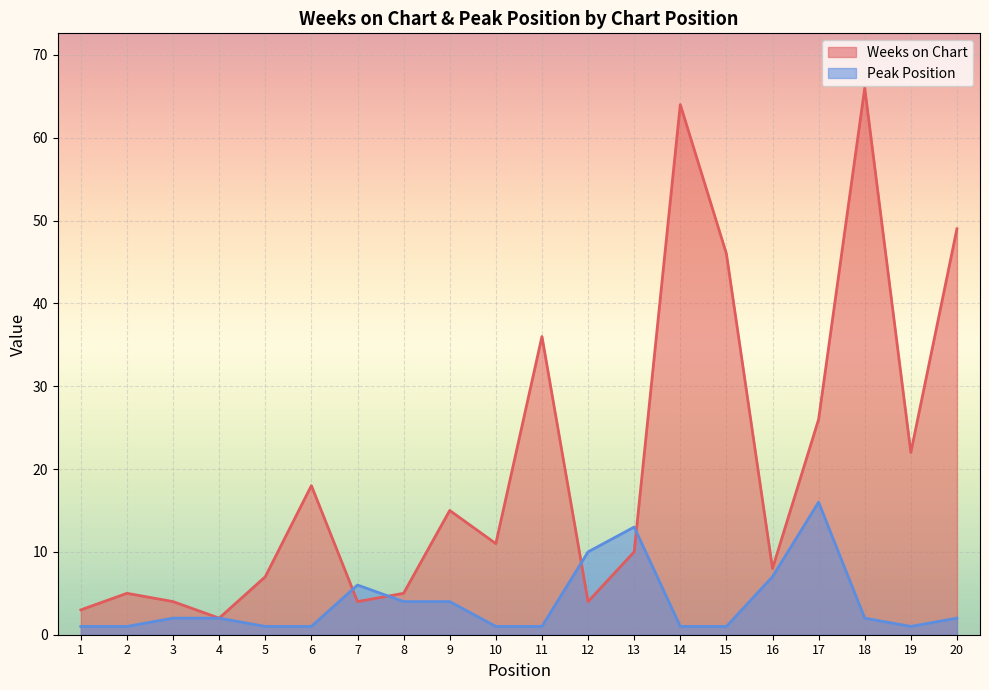

How many interior local peaks does the Weeks on Chart series have?

6